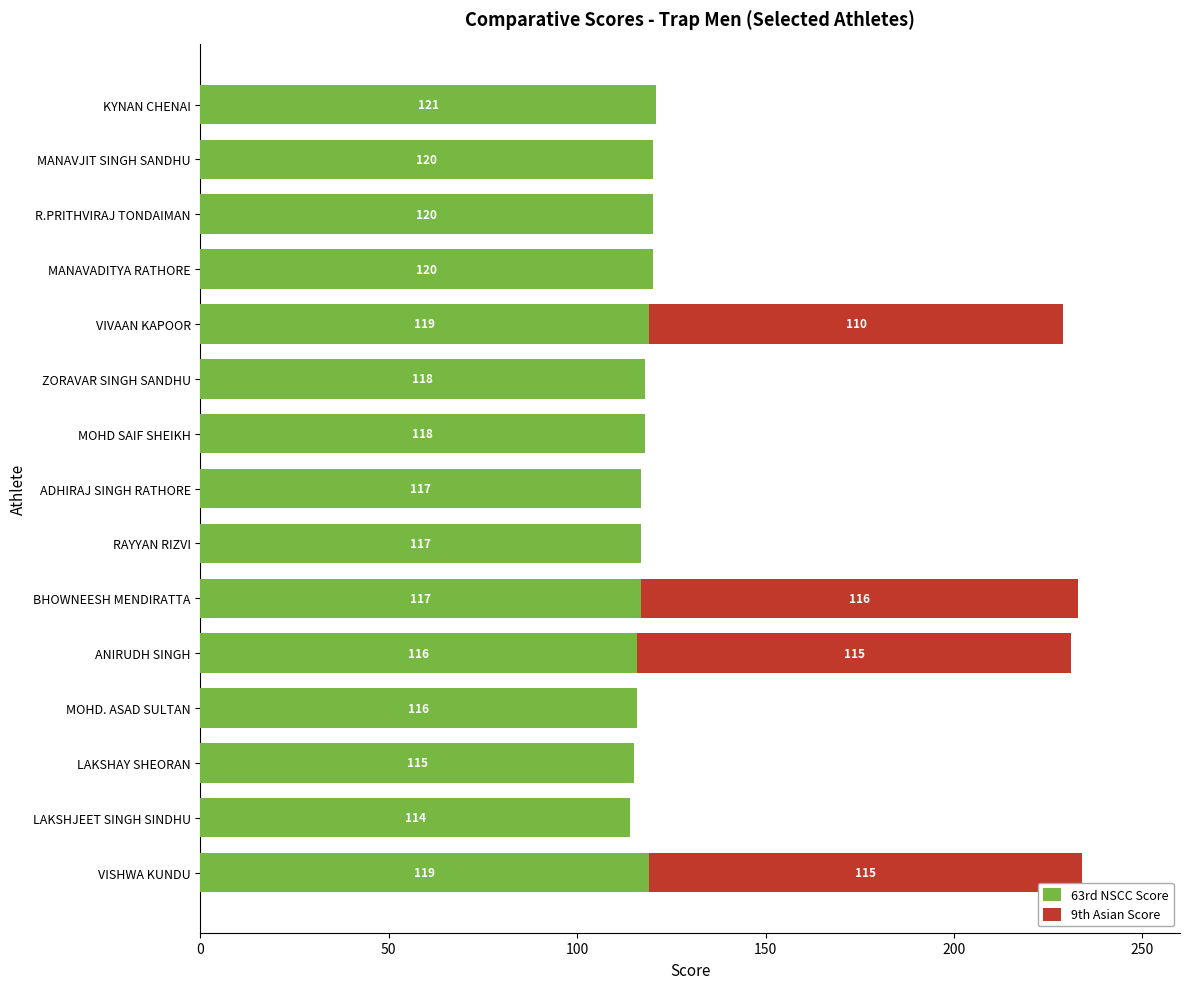

The value of 63rd NSCC Score at MANAVADITYA RATHORE is 120. True or false?

True